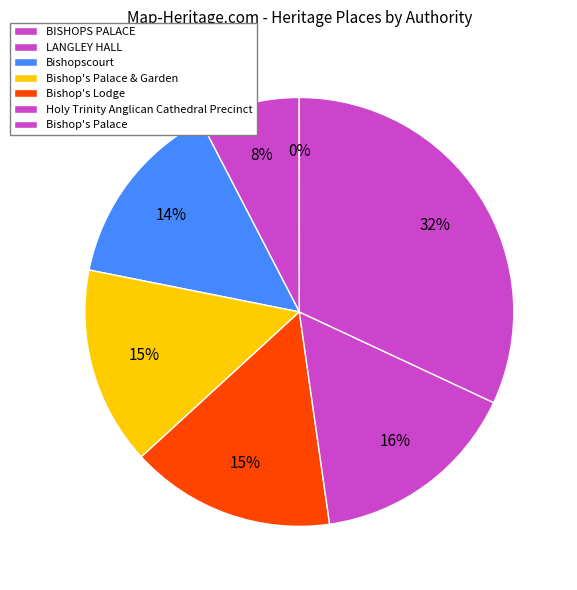

To the nearest percent, what is the difference between the BISHOPS PALACE and Bishop's Lodge slice percentages?

15%